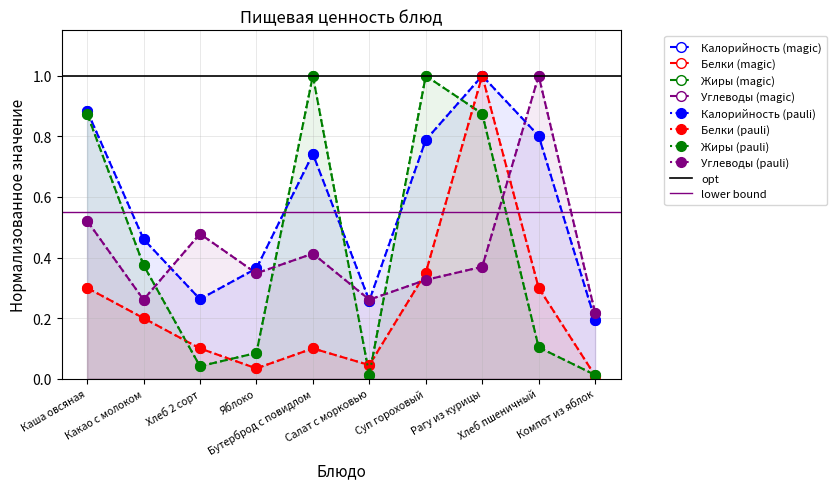

Which series has the largest total across all categories?

Калорийность